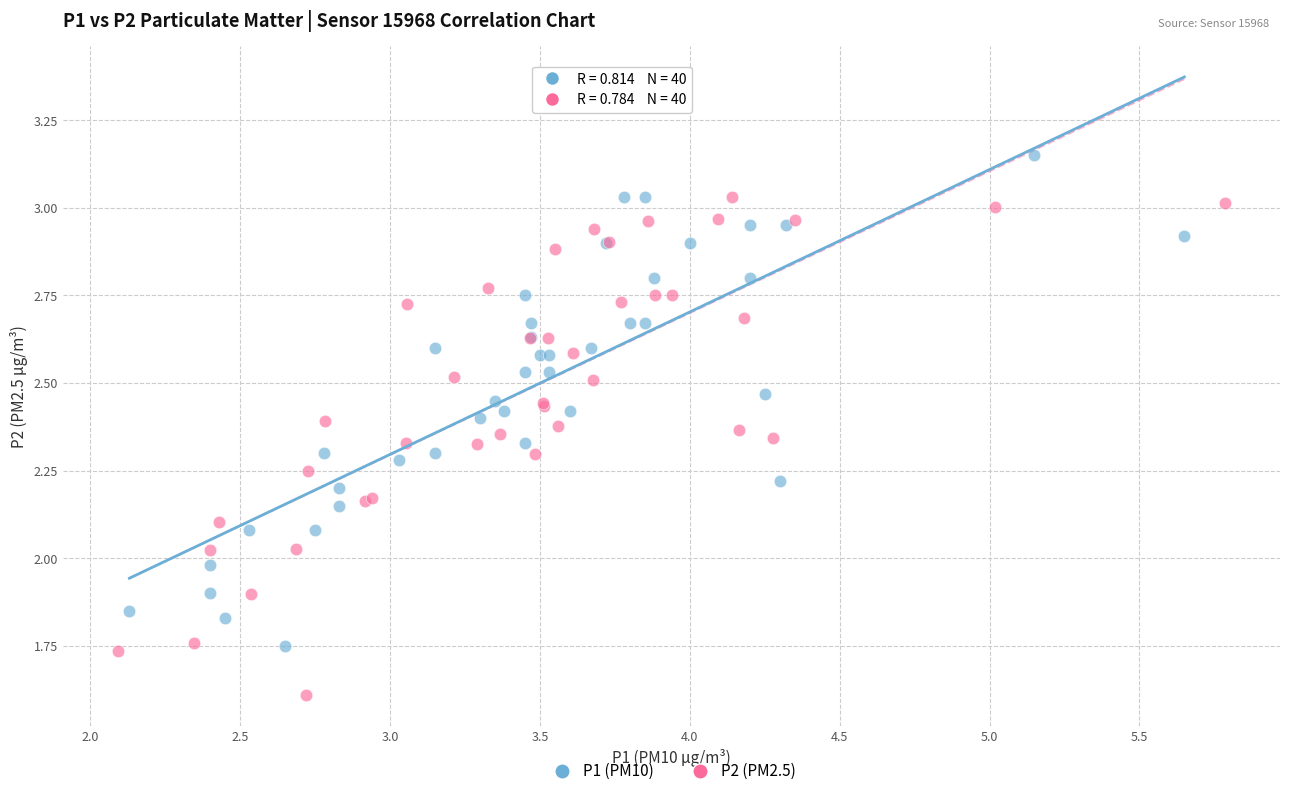

Which series reaches the minimum Y coordinate?

P2 (PM2.5)